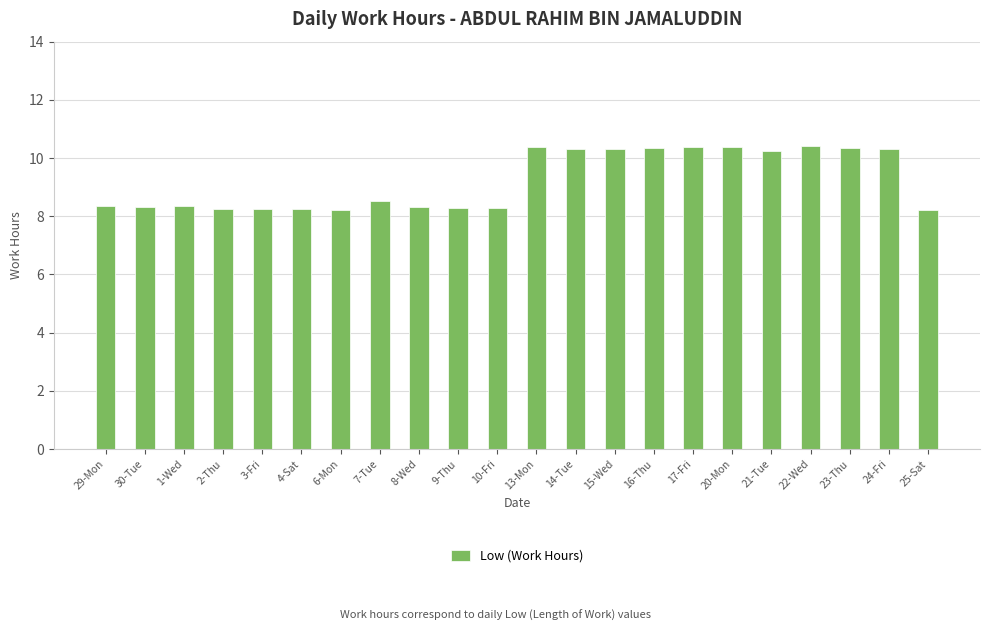

How many values are between 8 and 10?

12